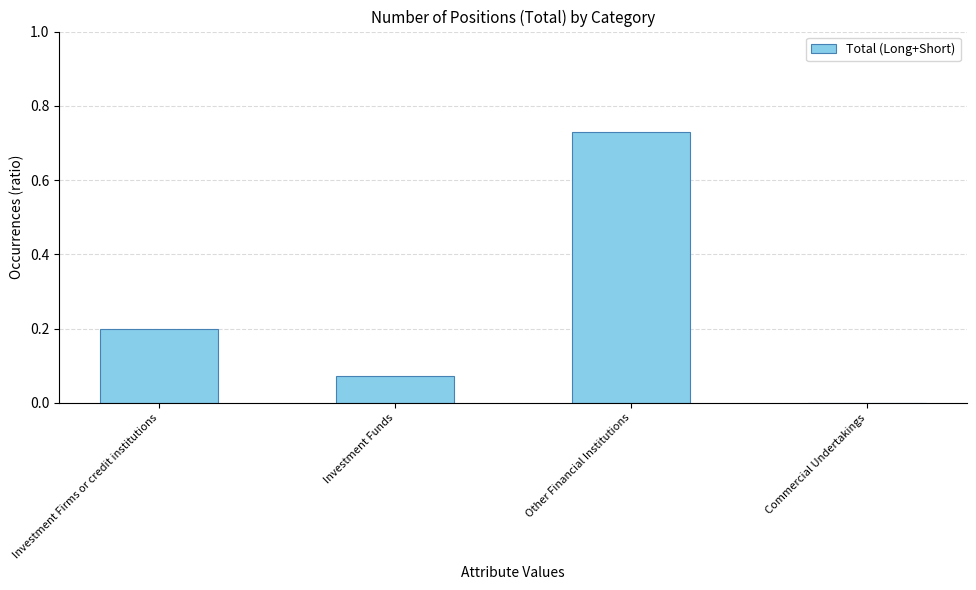

Are the bars grouped side by side (vs. stacked)?

No